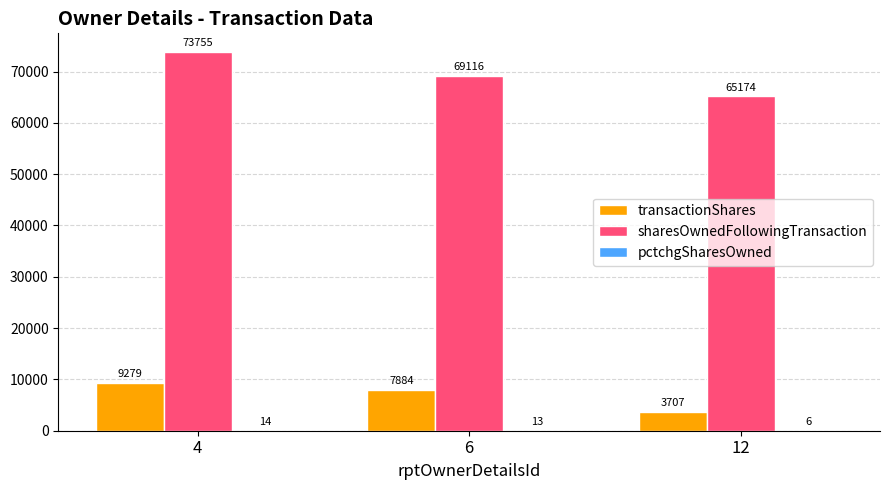

Between 6 and 12, which series saw the biggest shift?

transactionShares